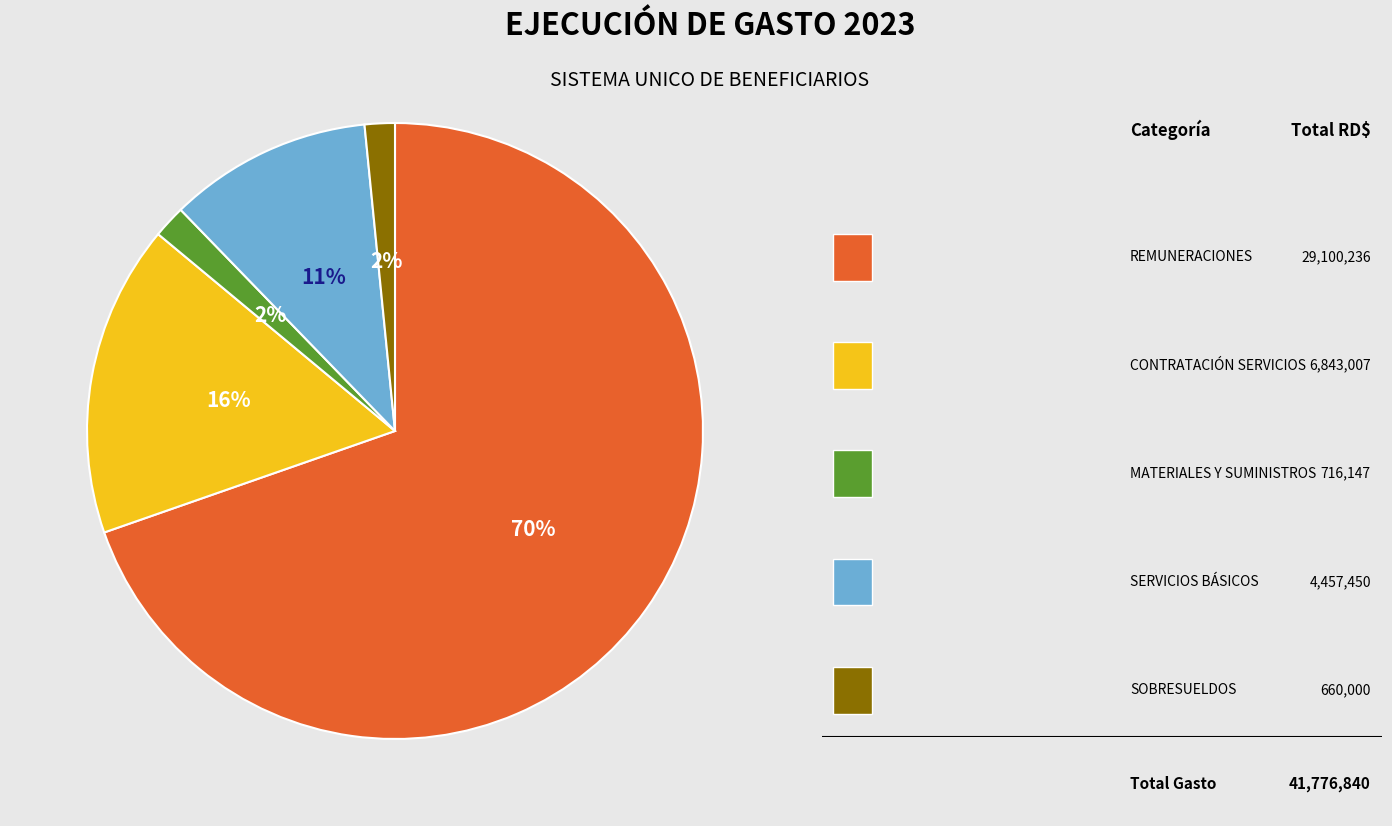

To the nearest percent, what is the average slice percentage?

20%